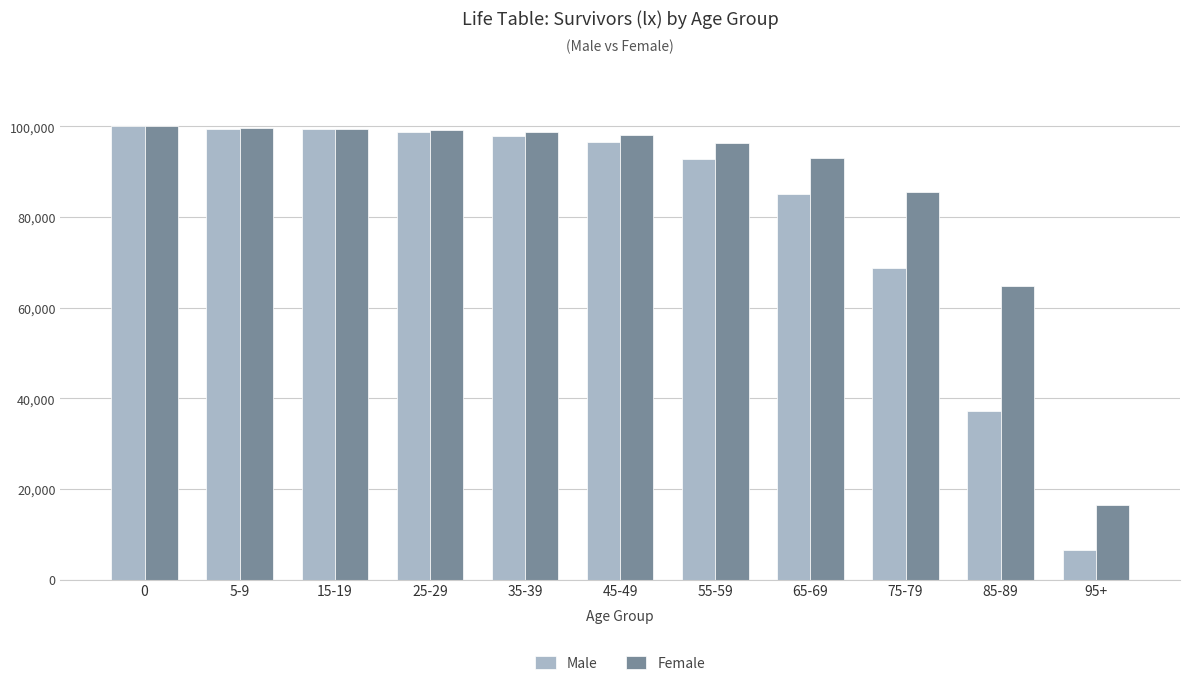

What is the minimum value for Female?

16513